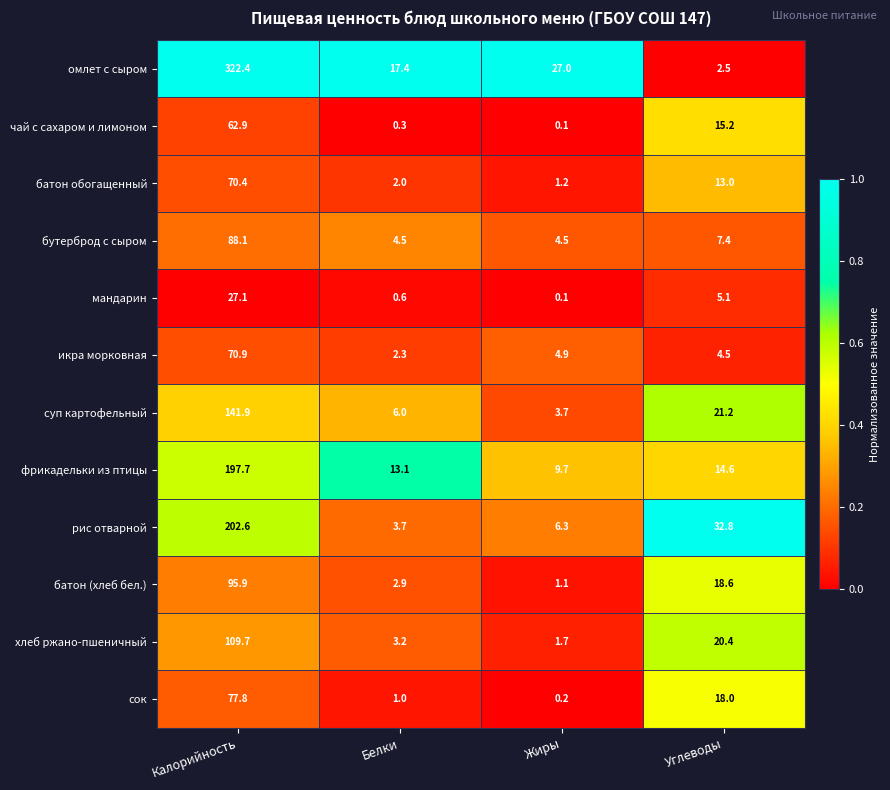

At how many categories does at least one series exceed 0?

4